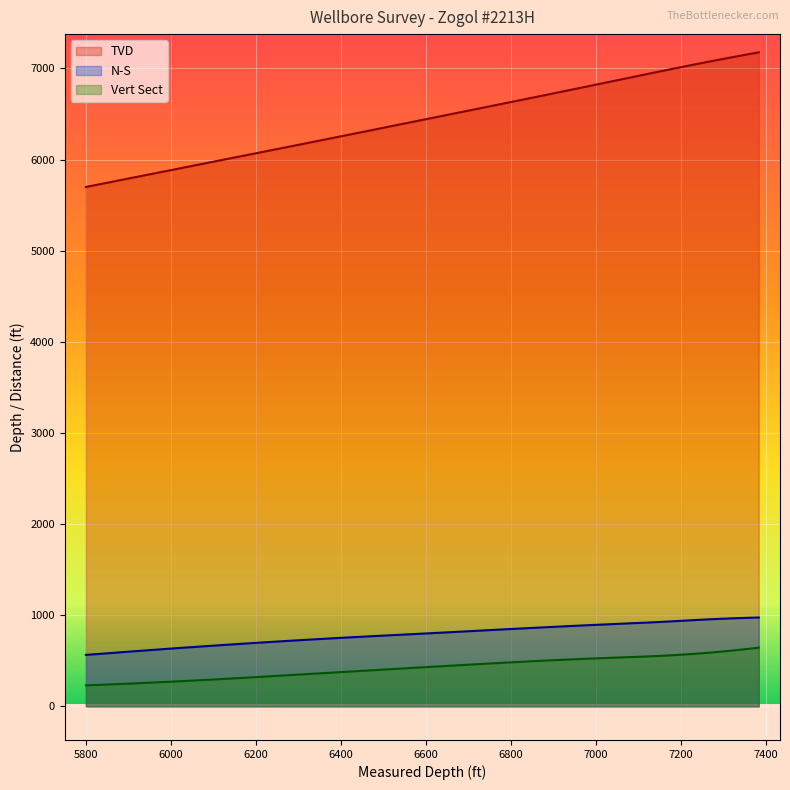

True or false: TVD and Vert Sect intersect in this chart.

False